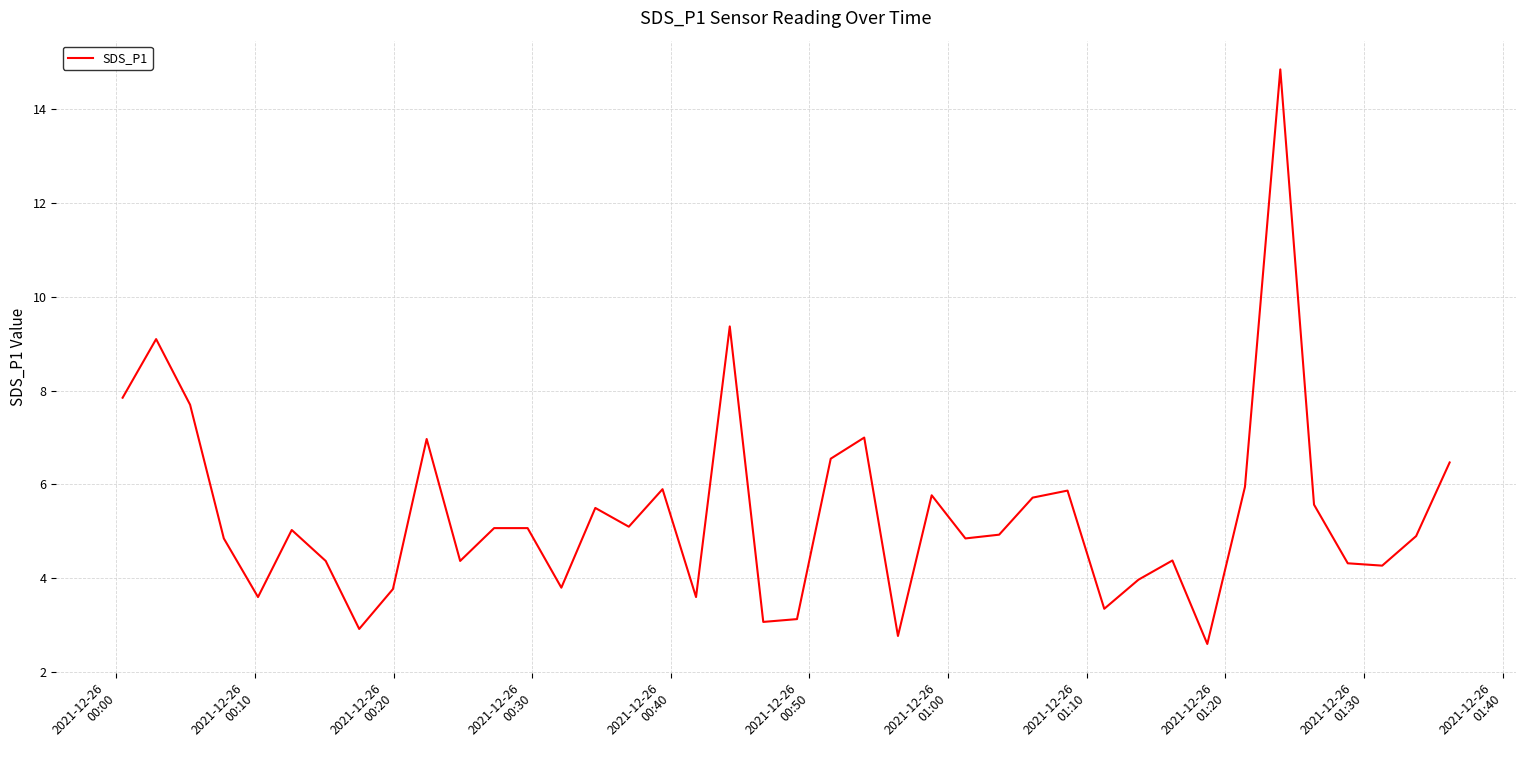

What is the minimum value shown in the chart?

2.6